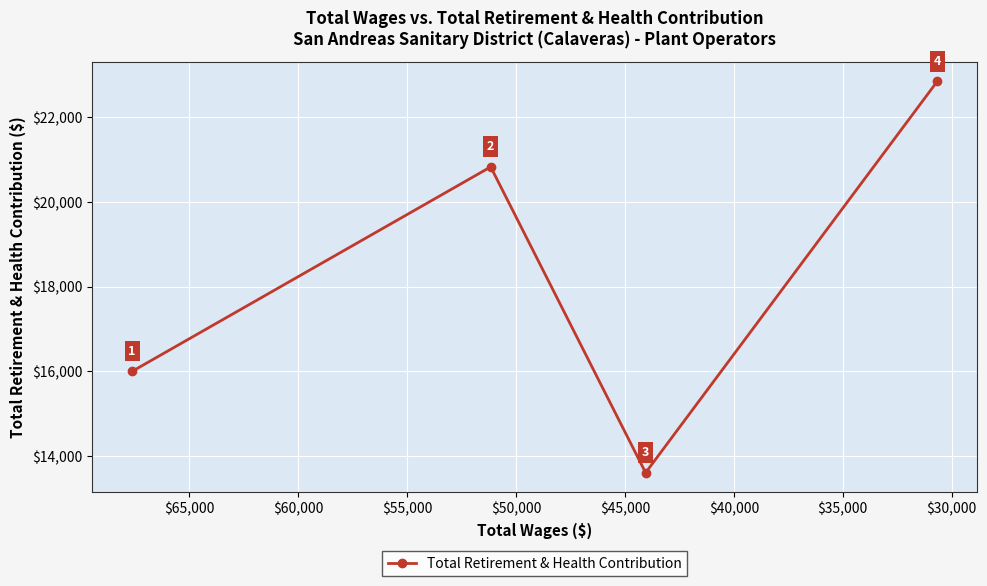

What is the value of the 1st point from the left?

15999